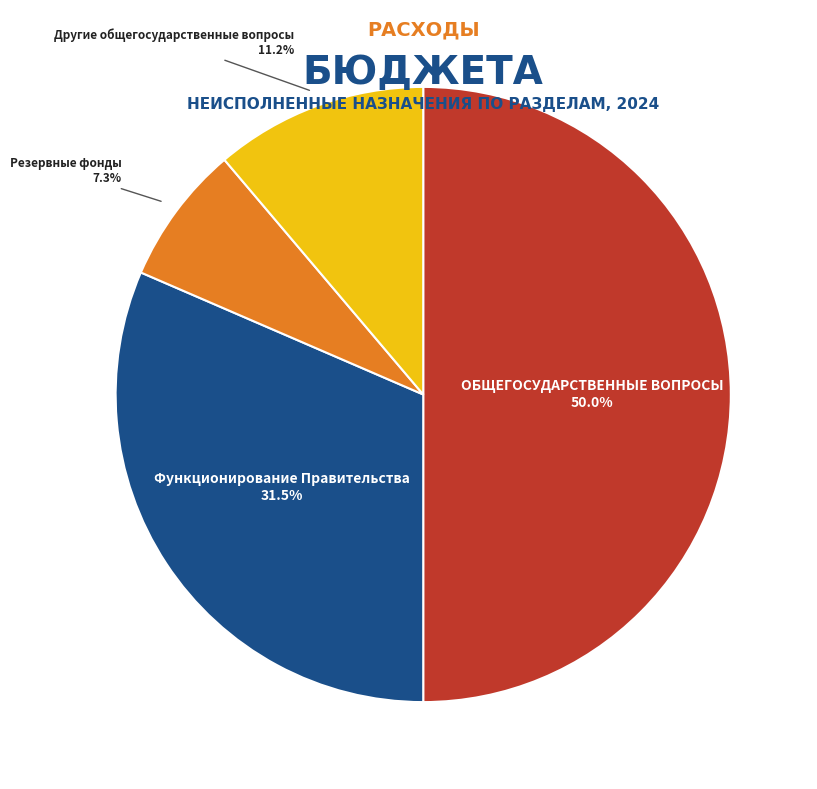

How many slices are in this pie chart?

4